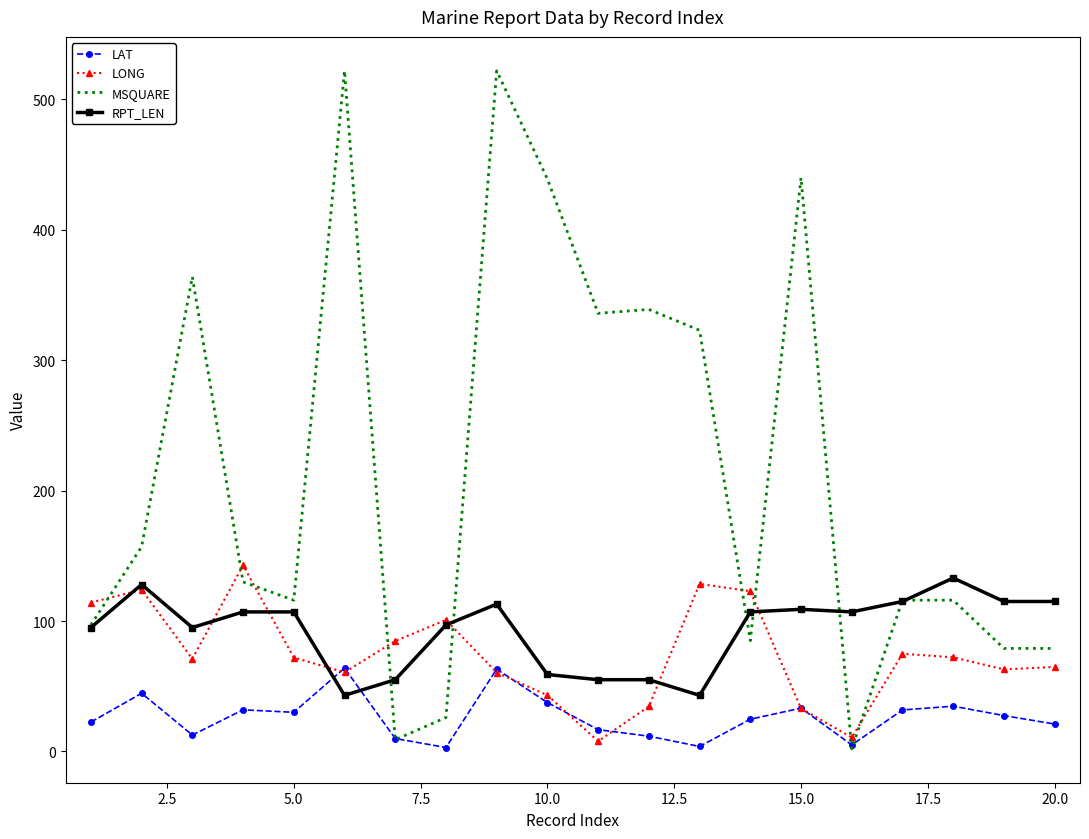

What is the highest value of the LAT series?

63.9